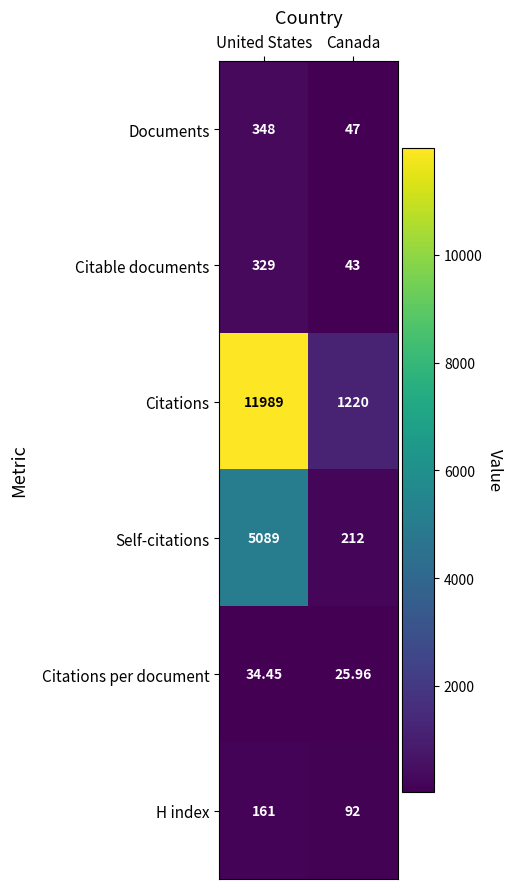

At which category does the chart reach its minimum across all series?

Canada